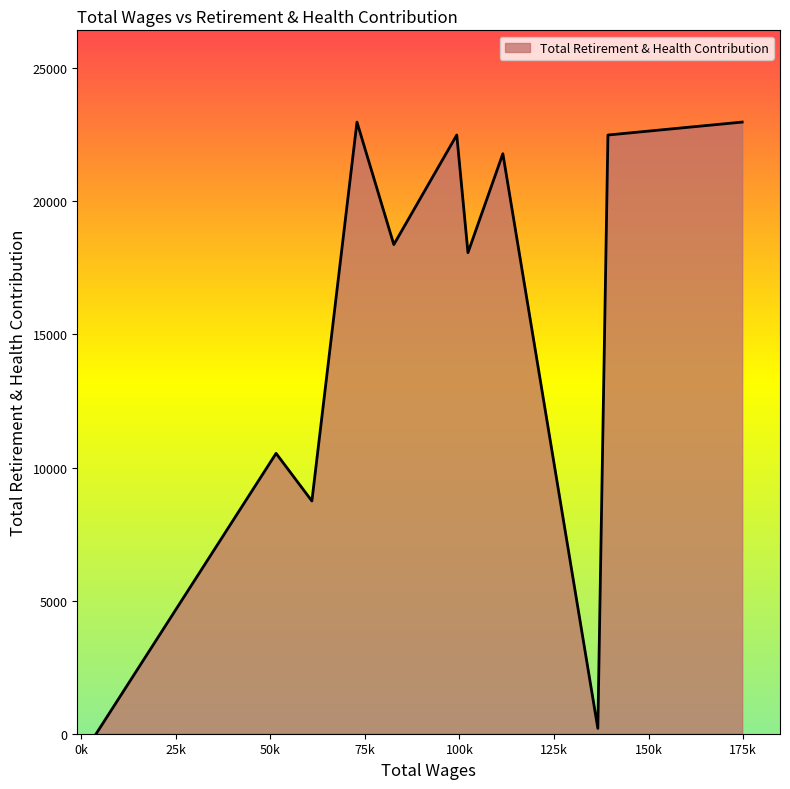

Does the chart have visible grid lines?

No